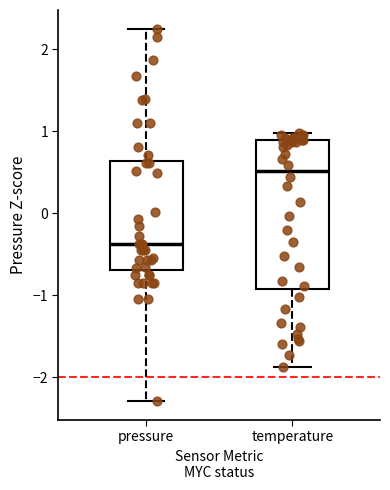

Which box's median line is the lowest?

pressure